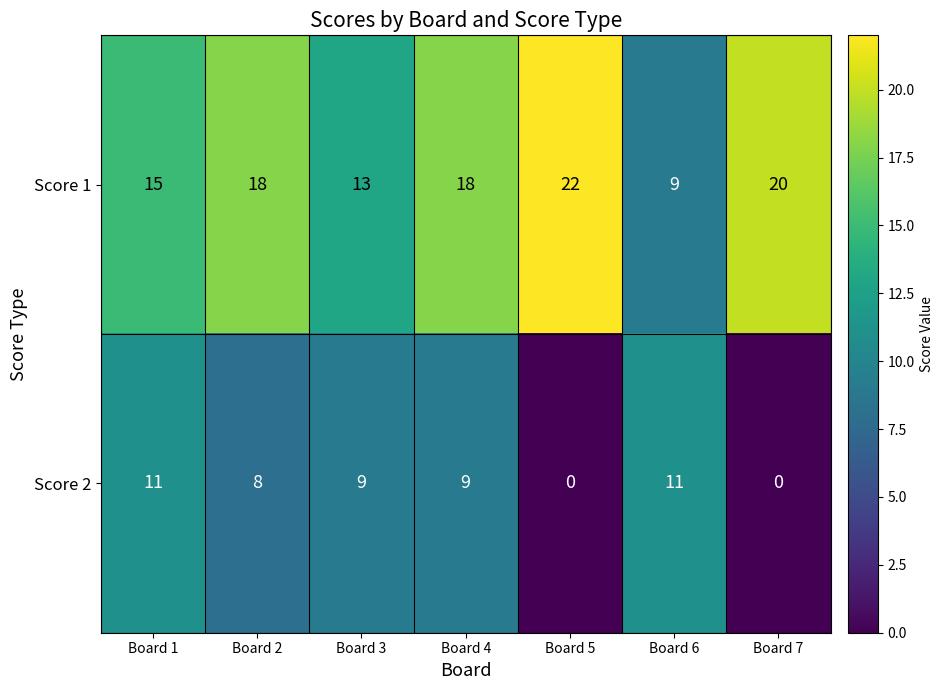

Which series changed the most between Board 3 and Board 7?

Score 2